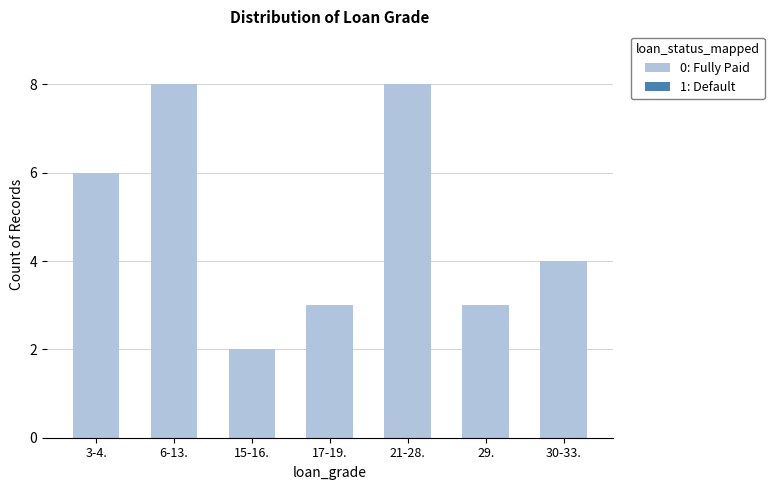

What position from the left is 30-33.?

7